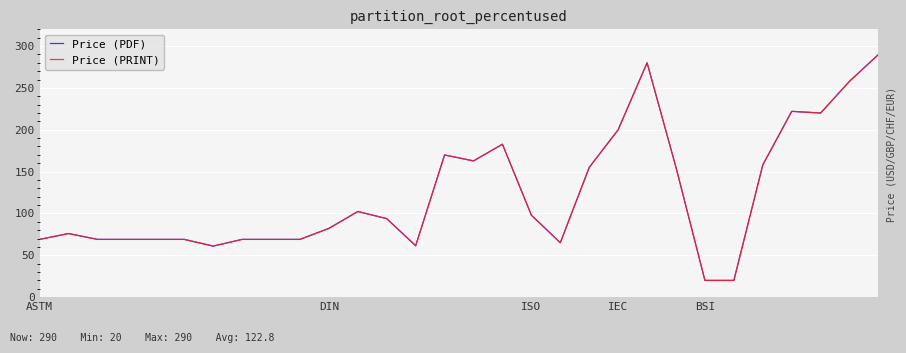

Does the chart have visible grid lines?

Yes